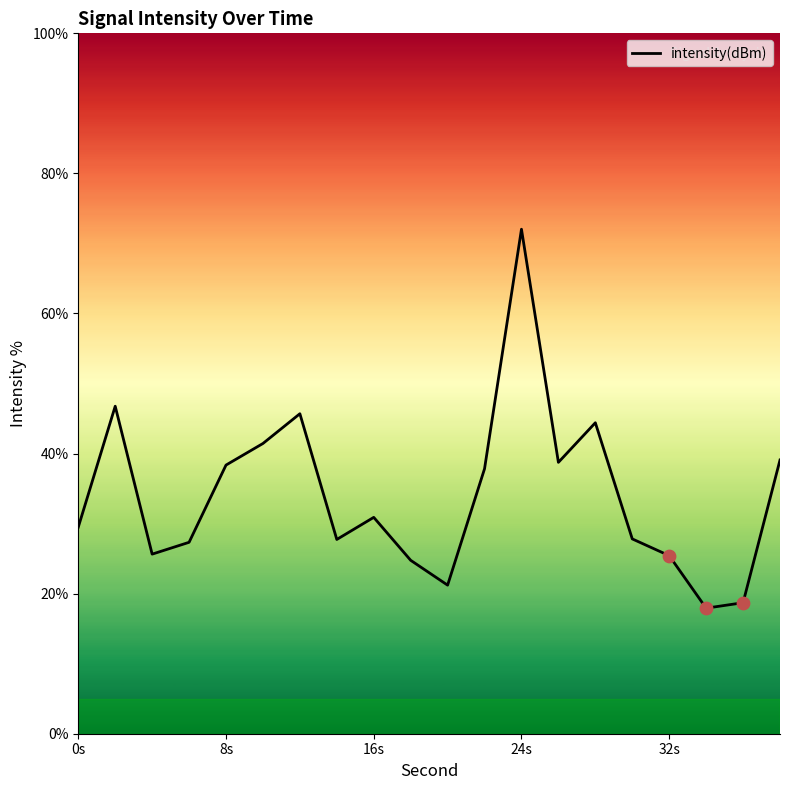

What is the smallest value displayed?

17.9